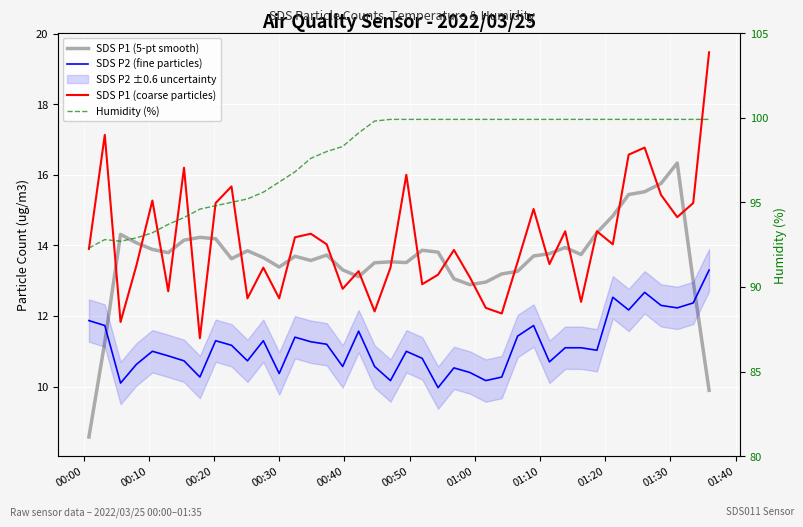

The value of SDS P1 (coarse particles) at 00:30 is 12.5. True or false?

True